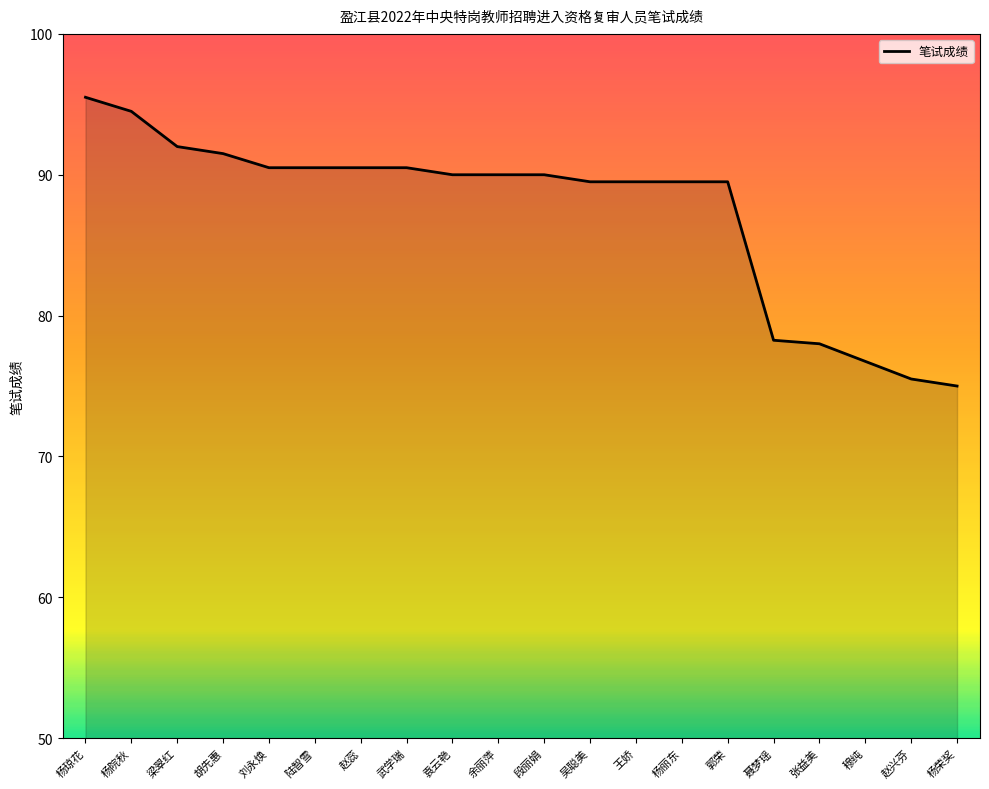

What position from the right is 吴聪美?

9